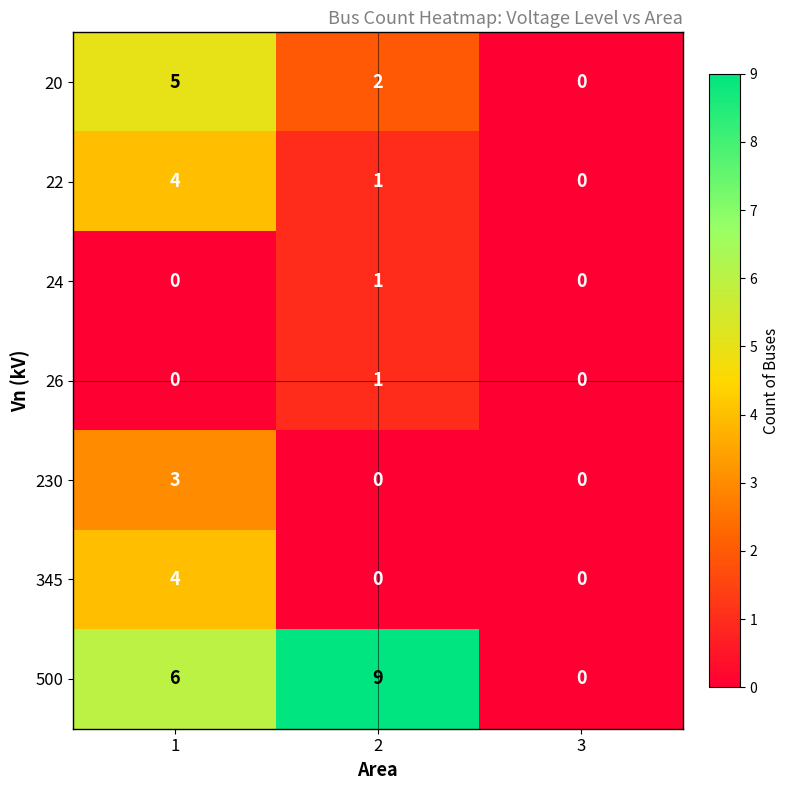

Between 1 and 3, which series saw the biggest shift?

500